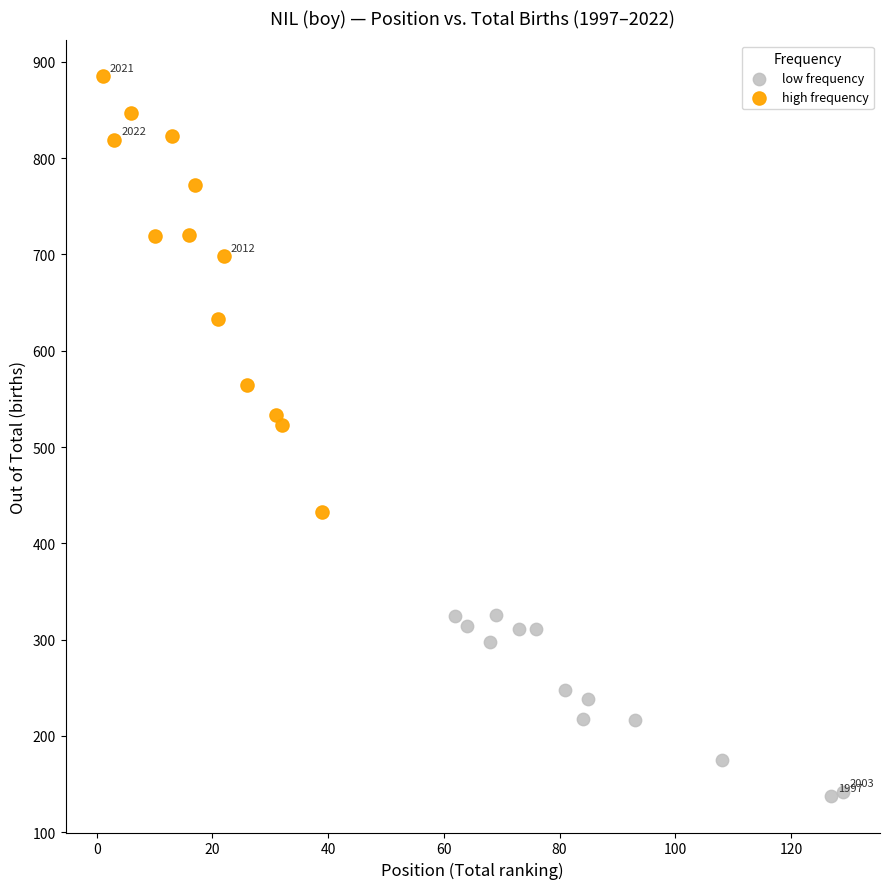

Which series has the largest Y range (max minus min)?

high frequency